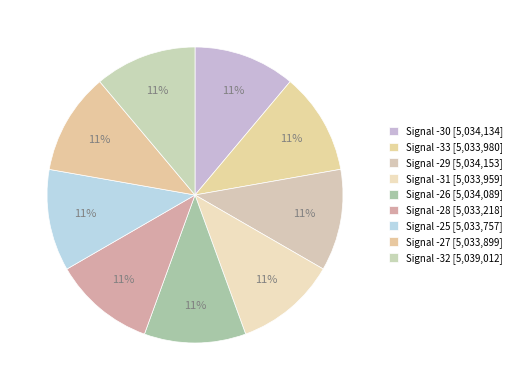

To the nearest percent, what percentage of the pie is Signal -27?

11%